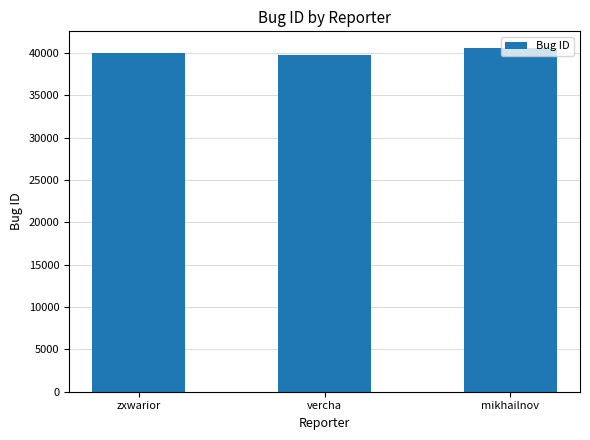

How many values are between 39726 and 40548?

3